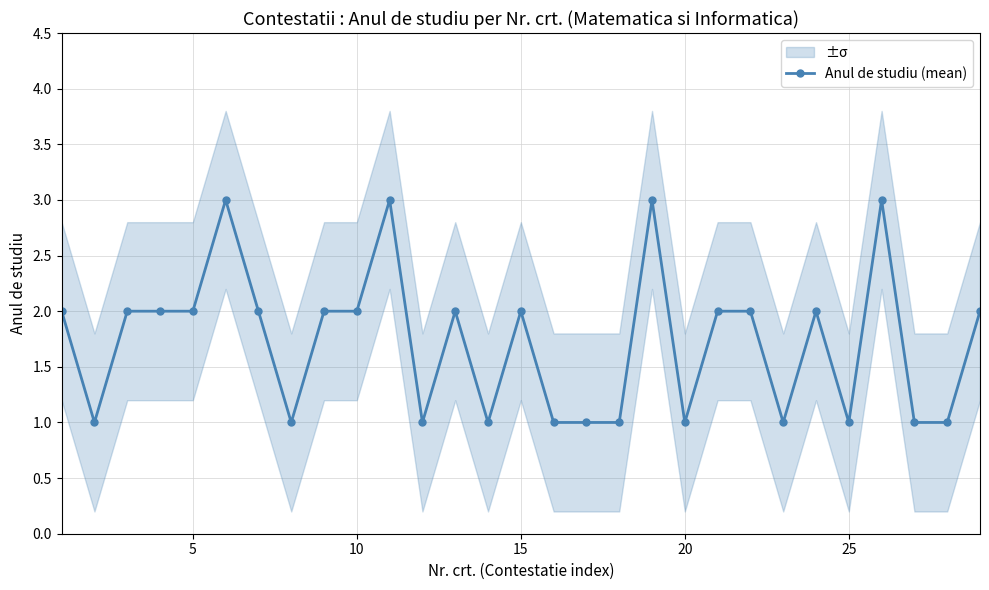

True or false: Anul de studiu (mean) has more than 2 interior local peaks.

True